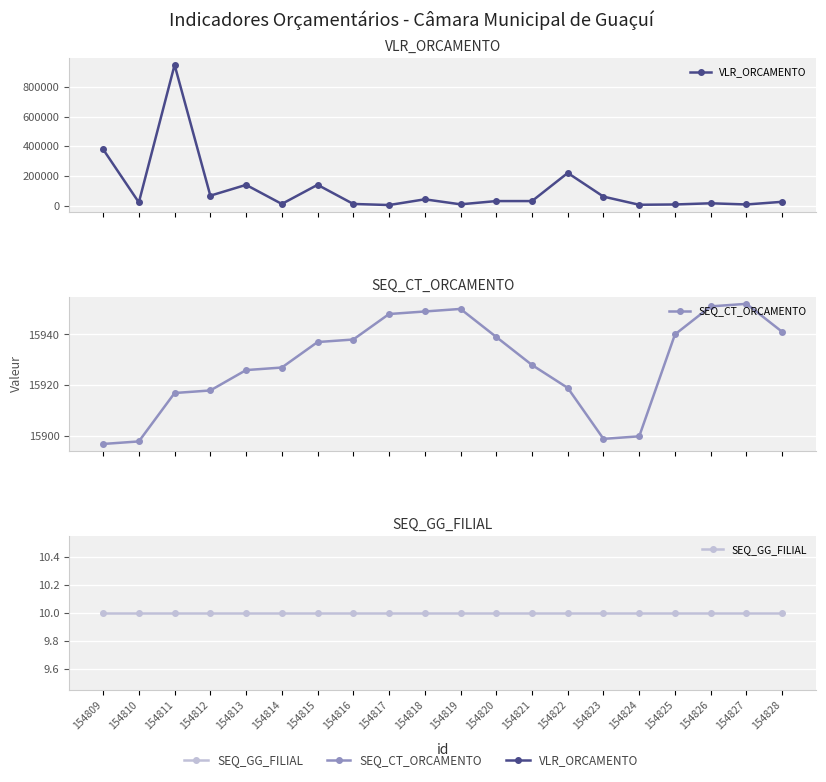

Count the number of categories in the chart.

20